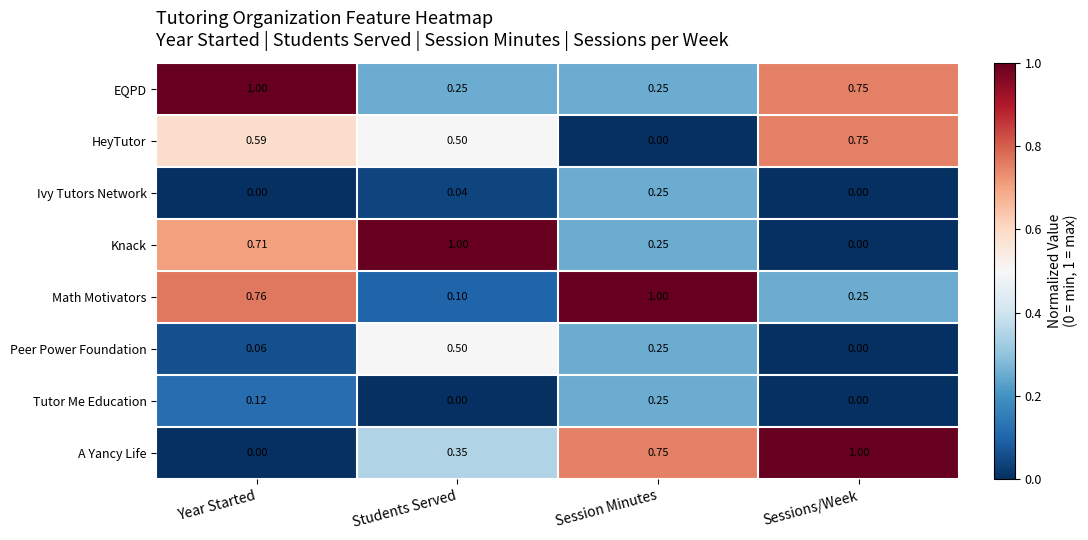

Where is Math Motivators nearest to the value 0?

Students Served